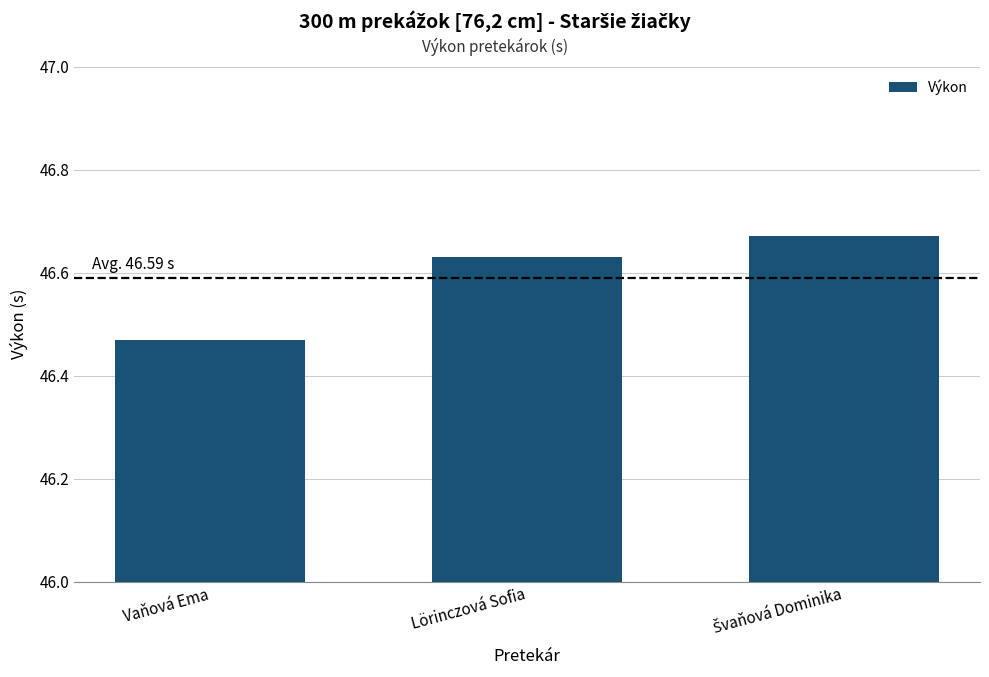

What is the sum of all values?

139.8